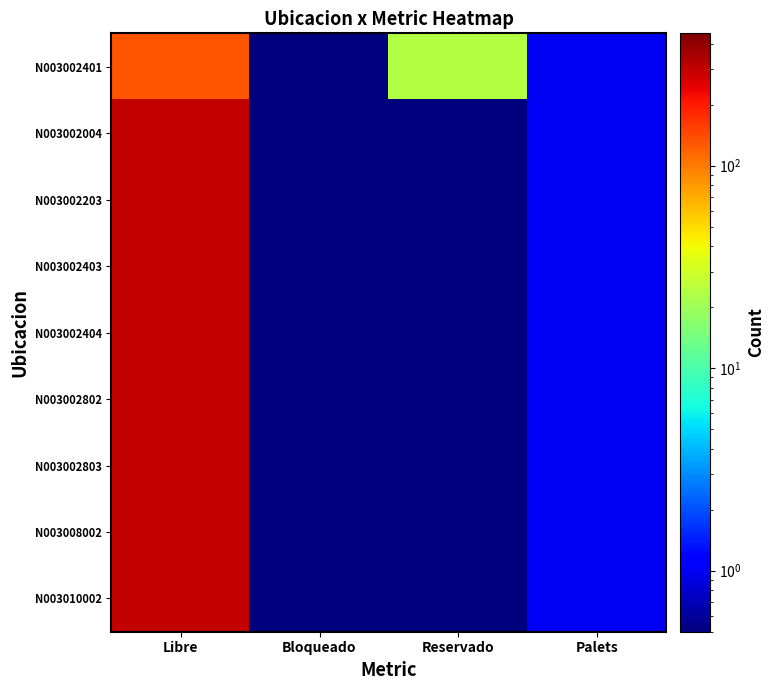

Which label corresponds to the smallest value in the chart?

Bloqueado